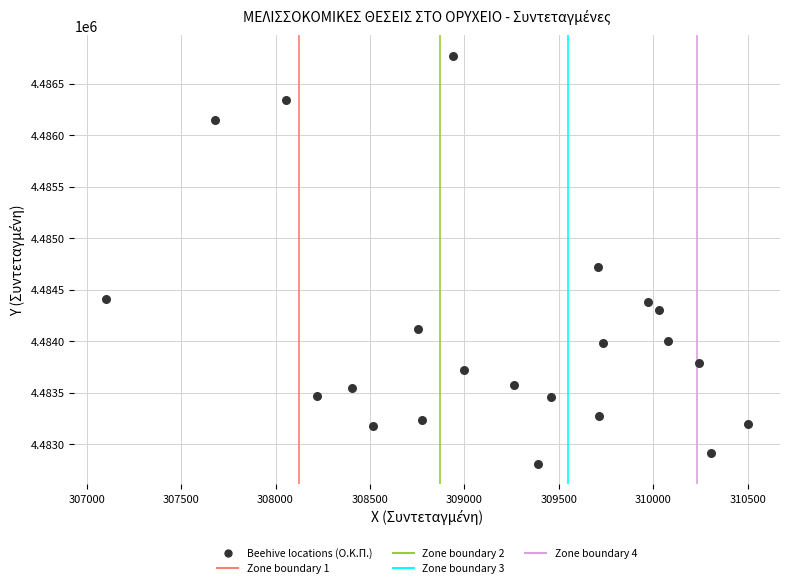

What is the range of Y values (max minus min)?

3962